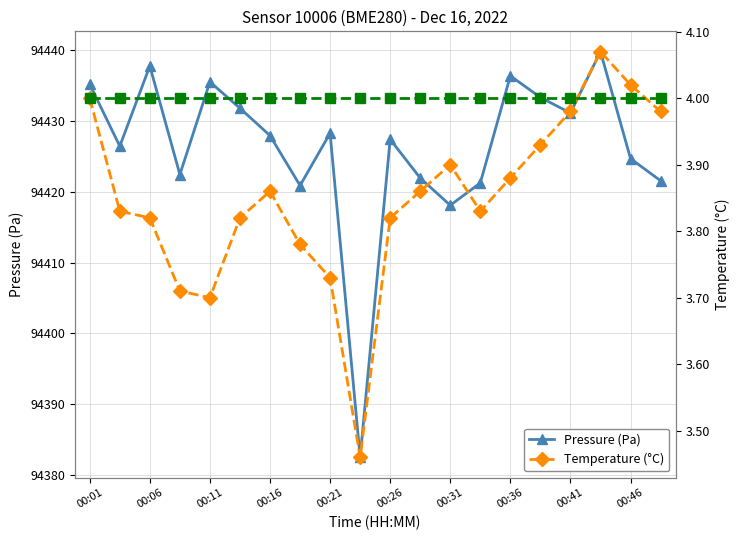

At which category does Pressure (Pa) reach its first local peak?

00:06